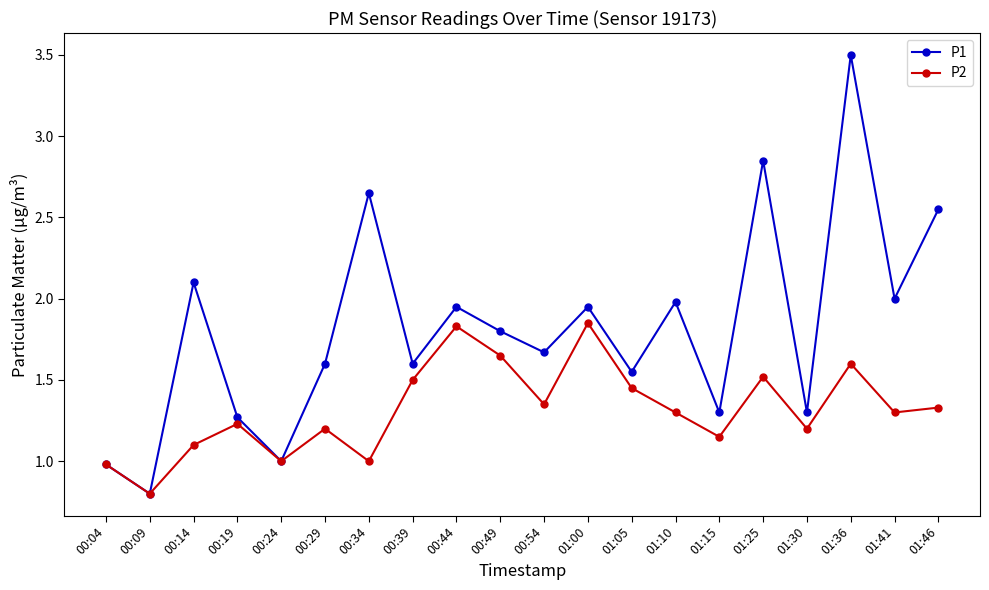

Does the chart display data point markers on the line(s)?

Yes